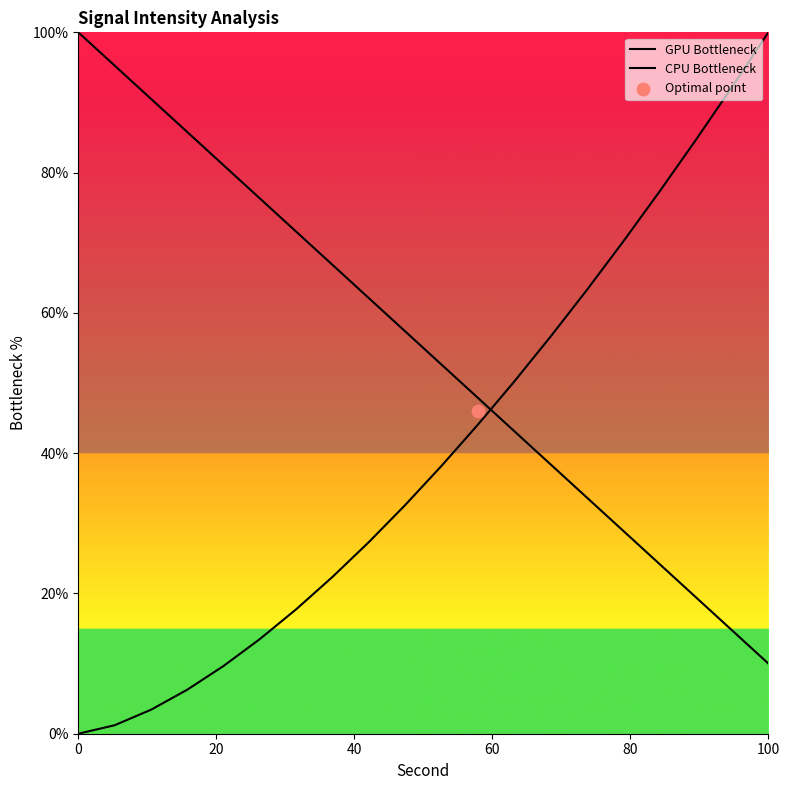

At how many categories does at least one series exceed 13?

20